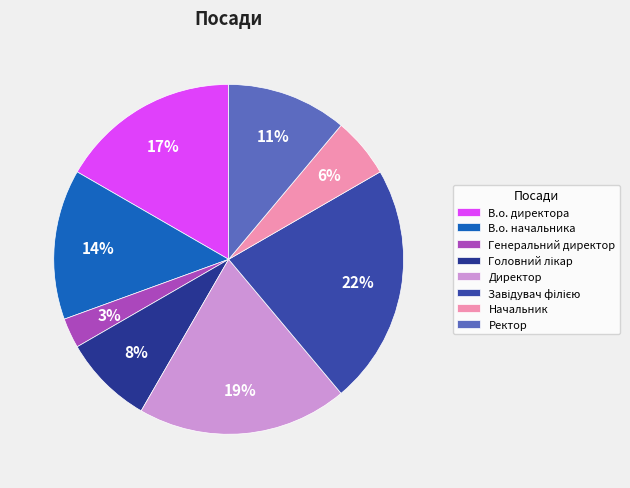

What percentage is the Начальник slice, to the nearest percent?

6%